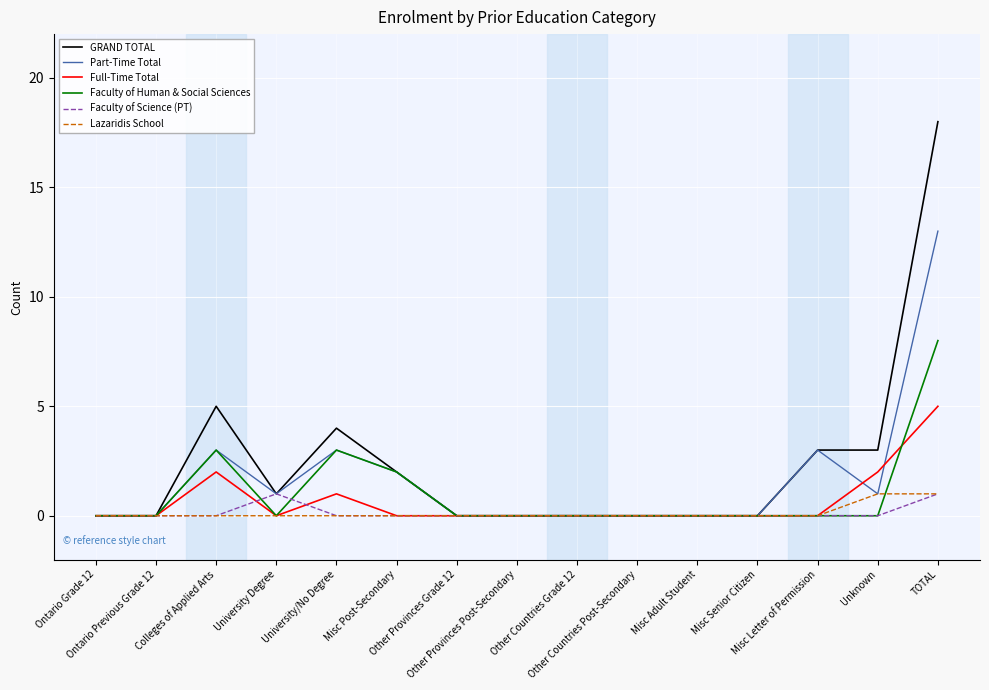

True or false: Faculty of Science (PT) has a value of -1 at Misc Post-Secondary.

False